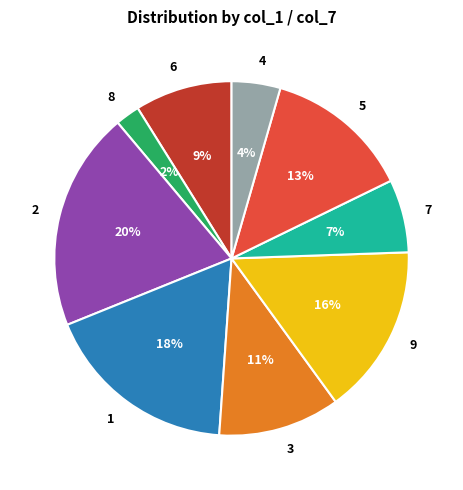

To the nearest percent, what is the difference between the largest and smallest slice percentages?

18%